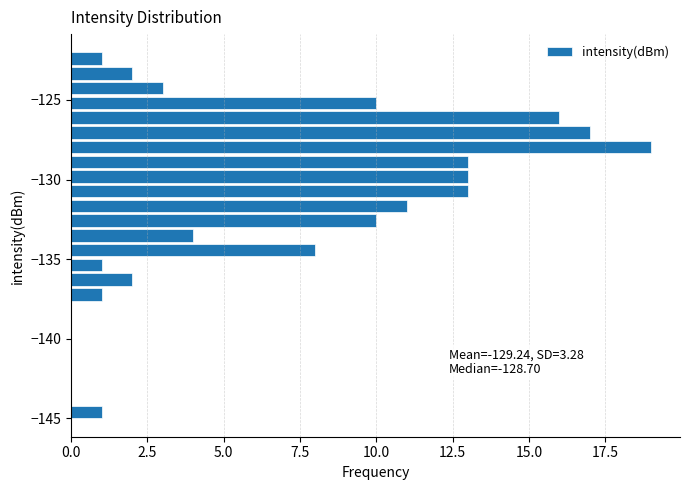

Around what value on the y-axis is the longest bar? Give the approximate position of its centre, as read against the axis.

-128.0